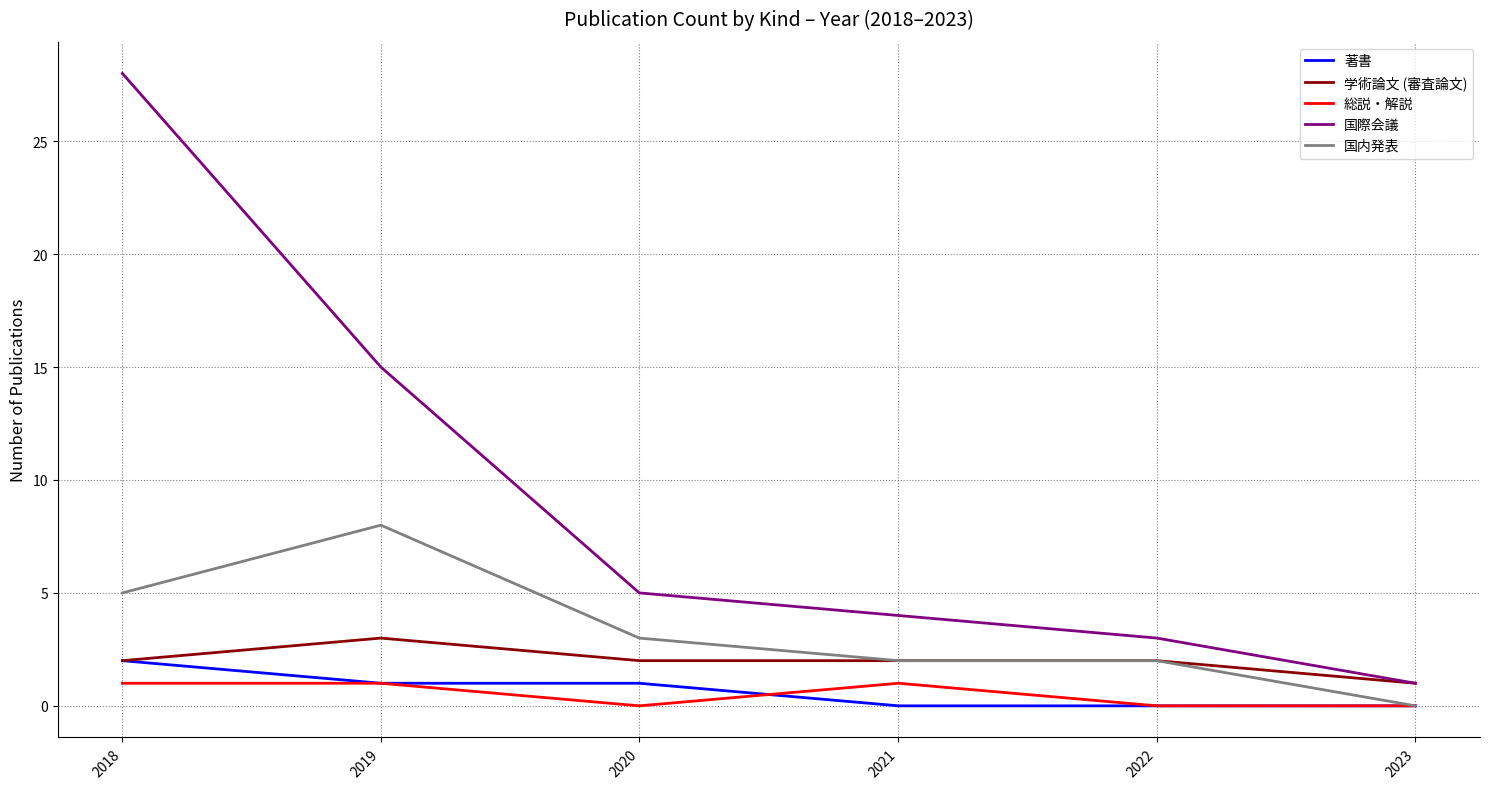

The 国内発表 series shows 11 at 2018. True or false?

False